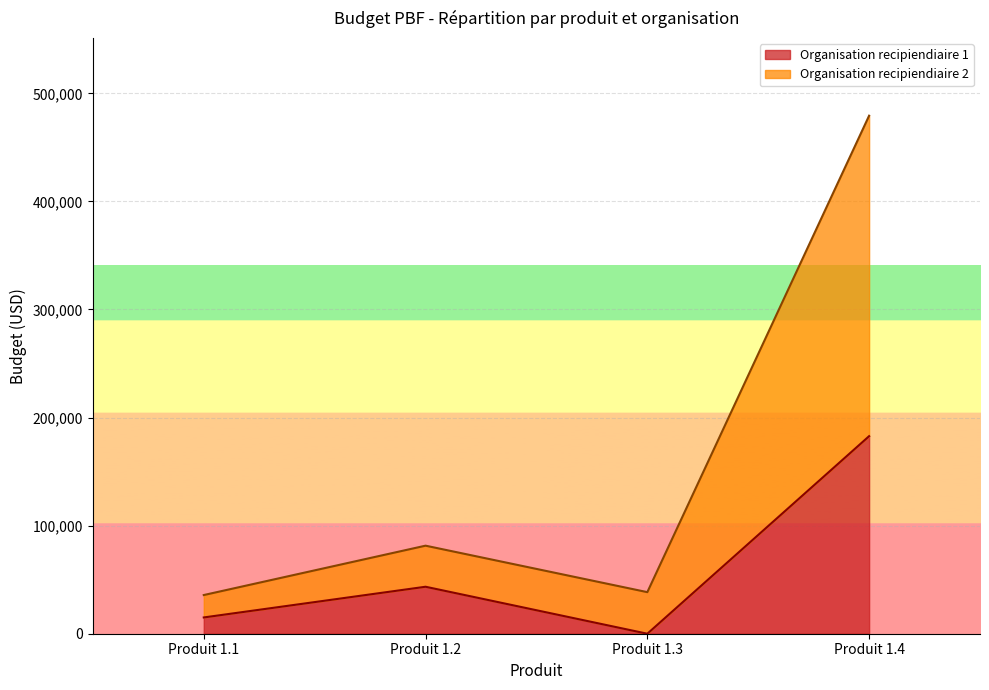

How many data points does each series have?

4